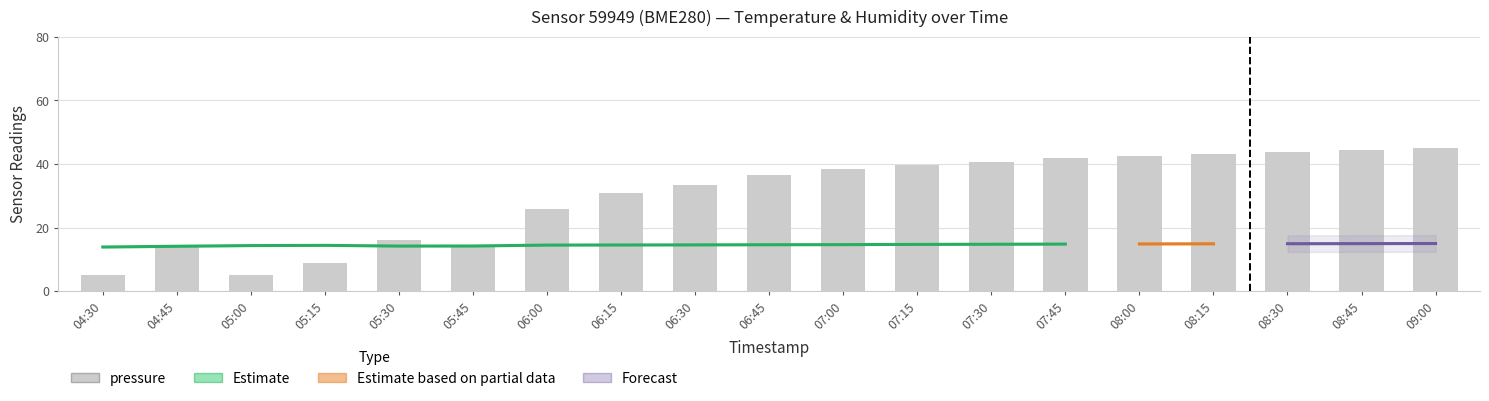

Reading left to right, transcribe all the data shown in this chart.

5.0	14.0	5.2	8.8	16.2	13.8	25.9	30.8	33.5	36.5	38.3	39.5	40.8	42.0	42.6	43.2	43.8	44.4	45.0